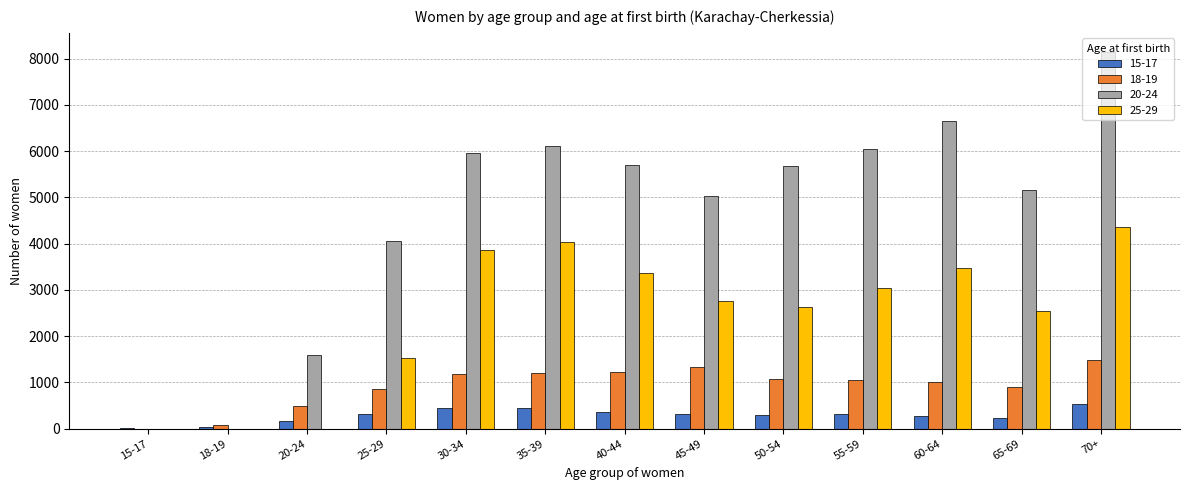

Which category has the highest value across all series?

70+